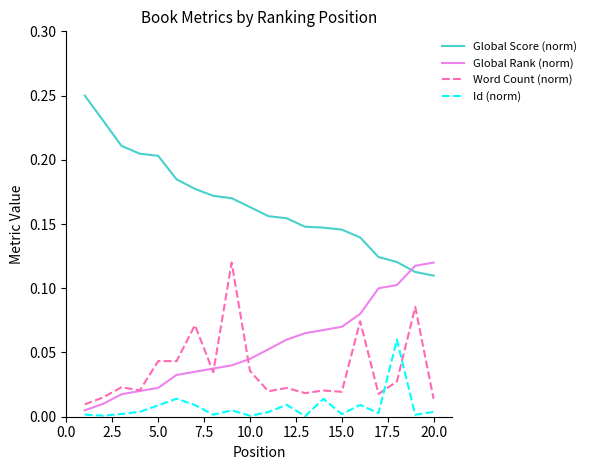

Which series has the largest range (max minus min)?

Global Score (norm)